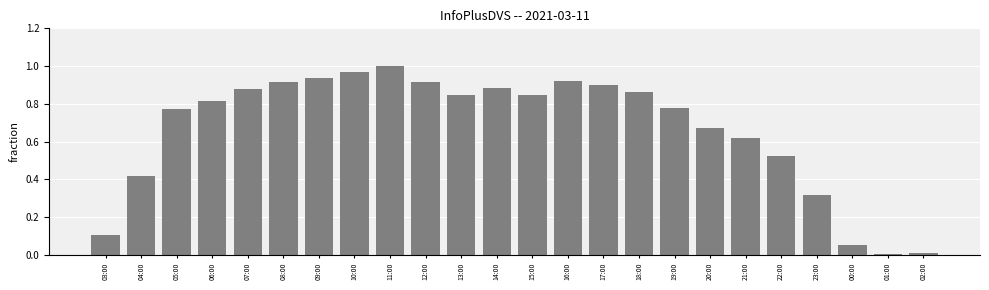

How many bars are there in total?

24